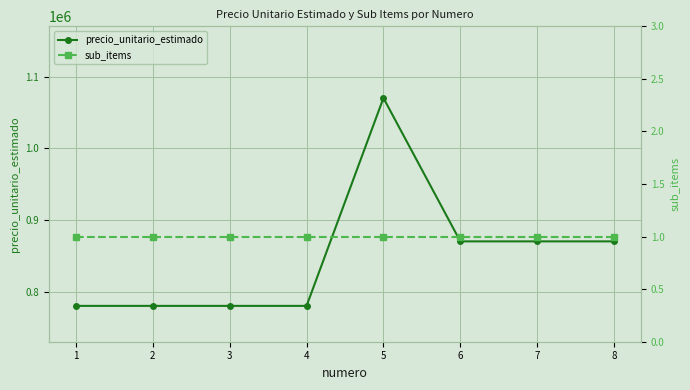

What is the difference between the maximum and second lowest values in the precio_unitario_estimado series?

290000